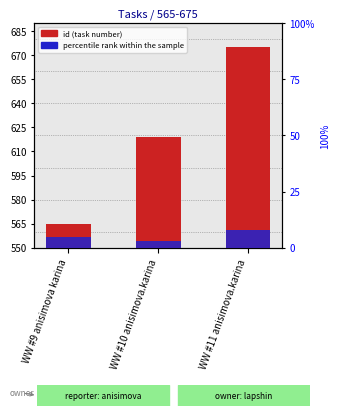

Does the chart contain stacked bars?

No